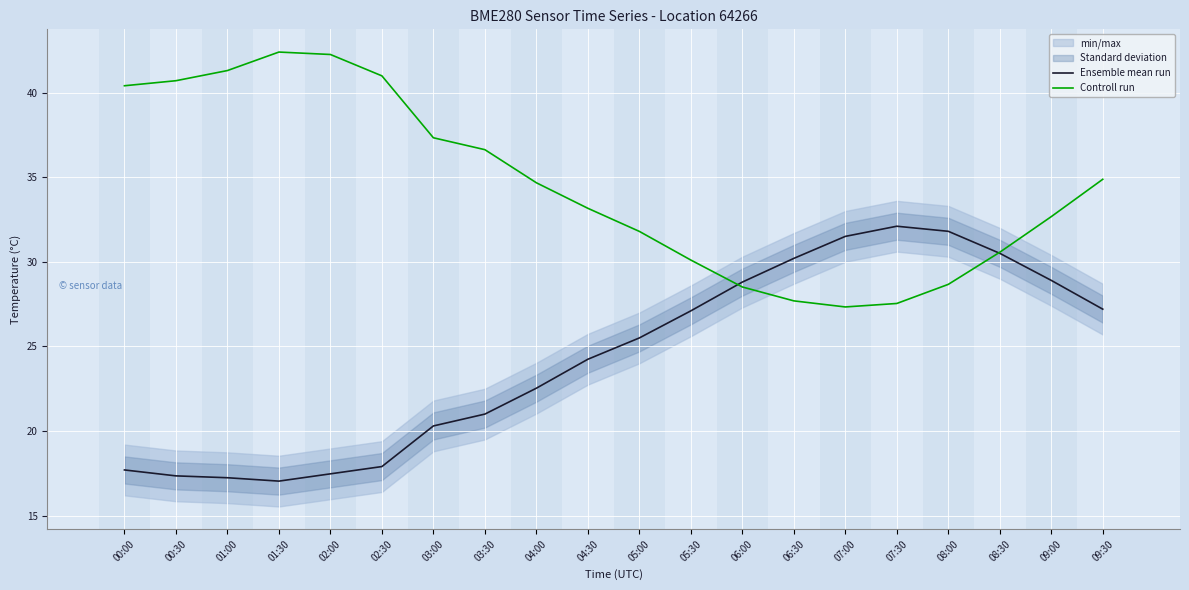

What is the value of the Ensemble mean run point at the 17th from the left?

31.8